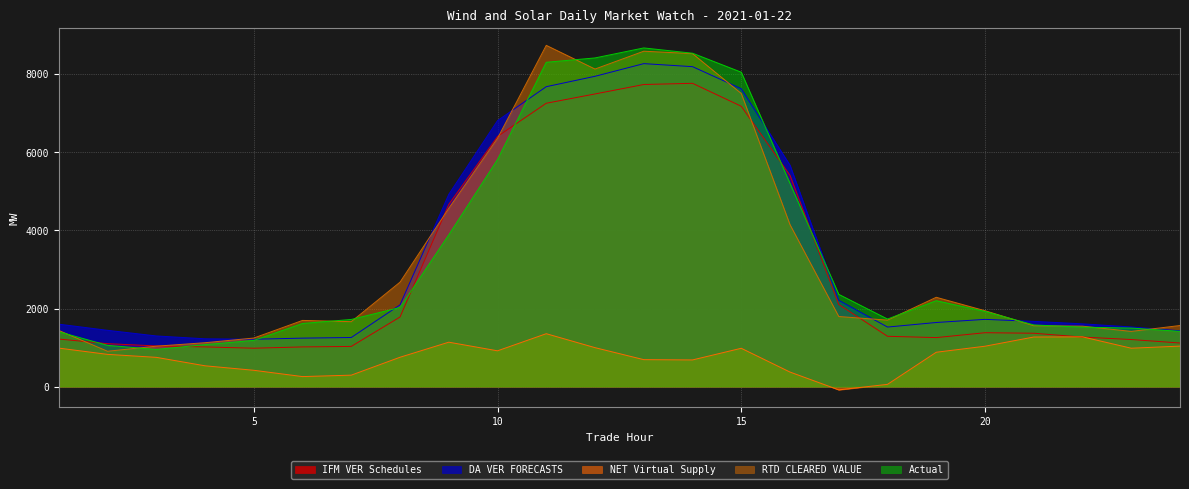

Does the chart display data point markers on the line(s)?

No